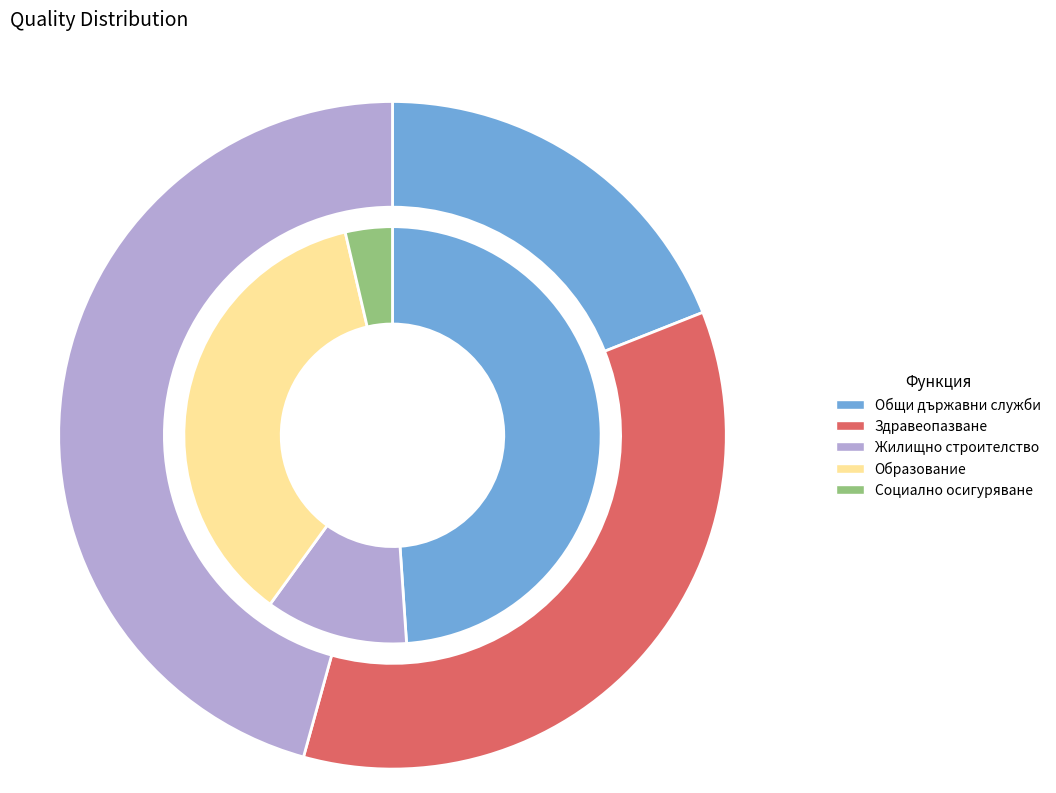

Combined, do Функция 03 (Образование) and Функция 05 (Социално осигуряване) account for over 50%?

No